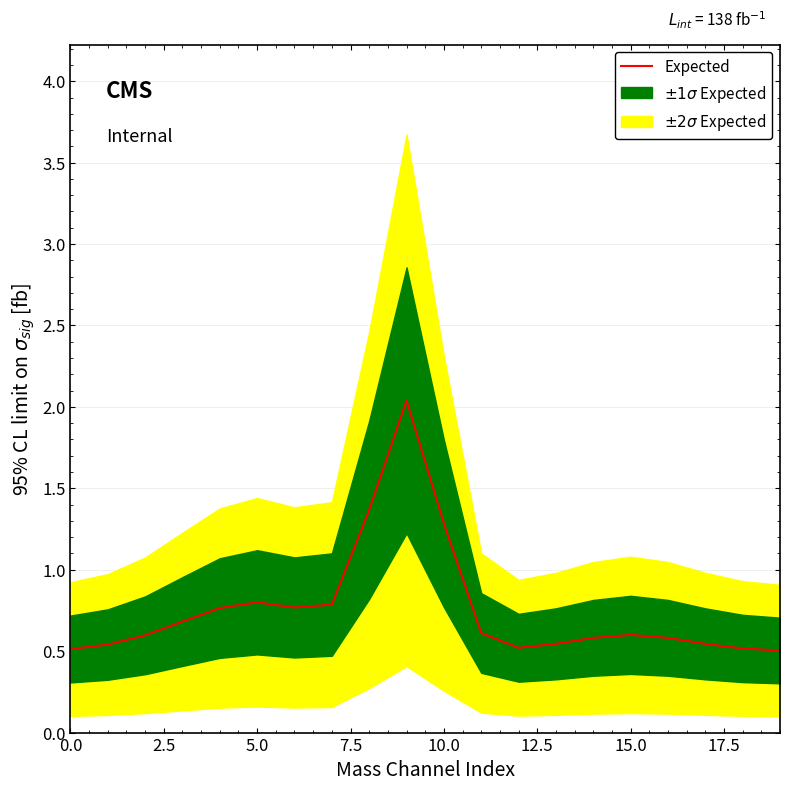

How many lines are shown in the chart?

1